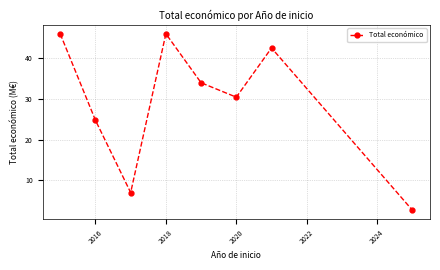

What is the value of the 5th point from the left?

33.9